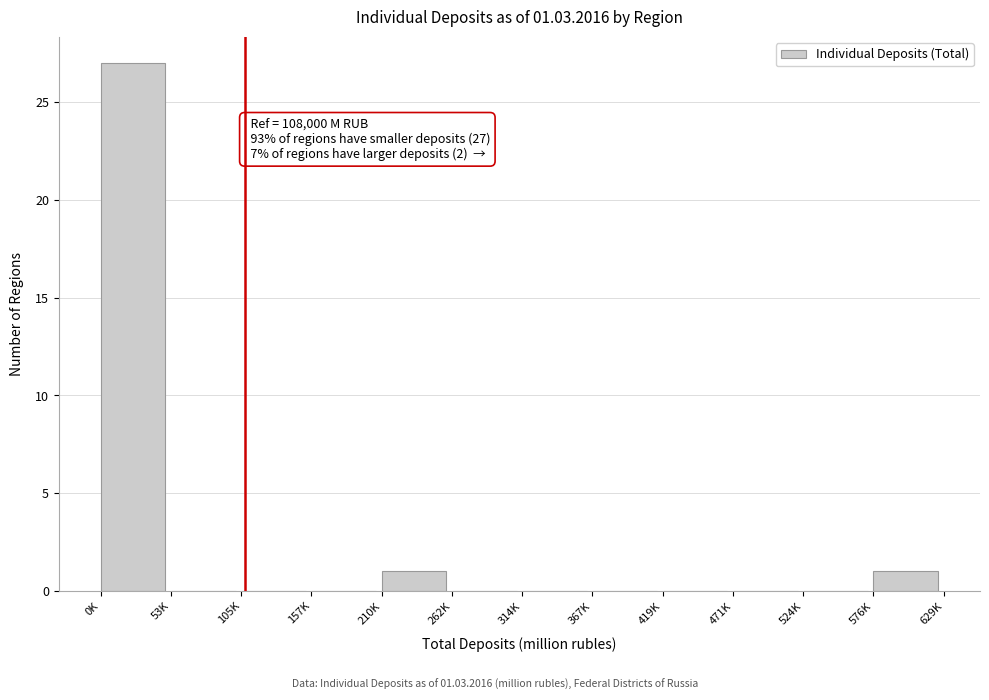

Reading right to left, extract all data points from this chart.

576K=1	524K=0	471K=0	419K=0	367K=0	314K=0	262K=0	210K=1	157K=0	105K=0	53K=0	0K=27